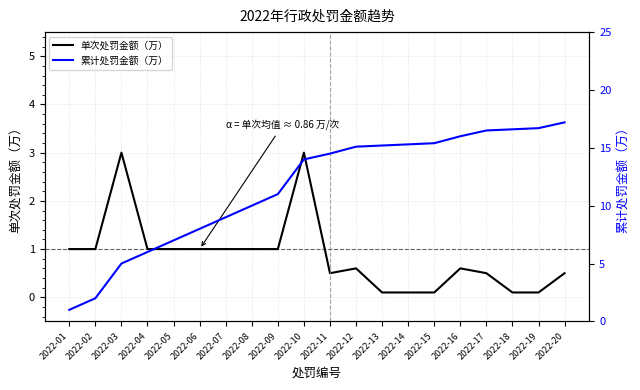

How many lines are shown in the chart?

2